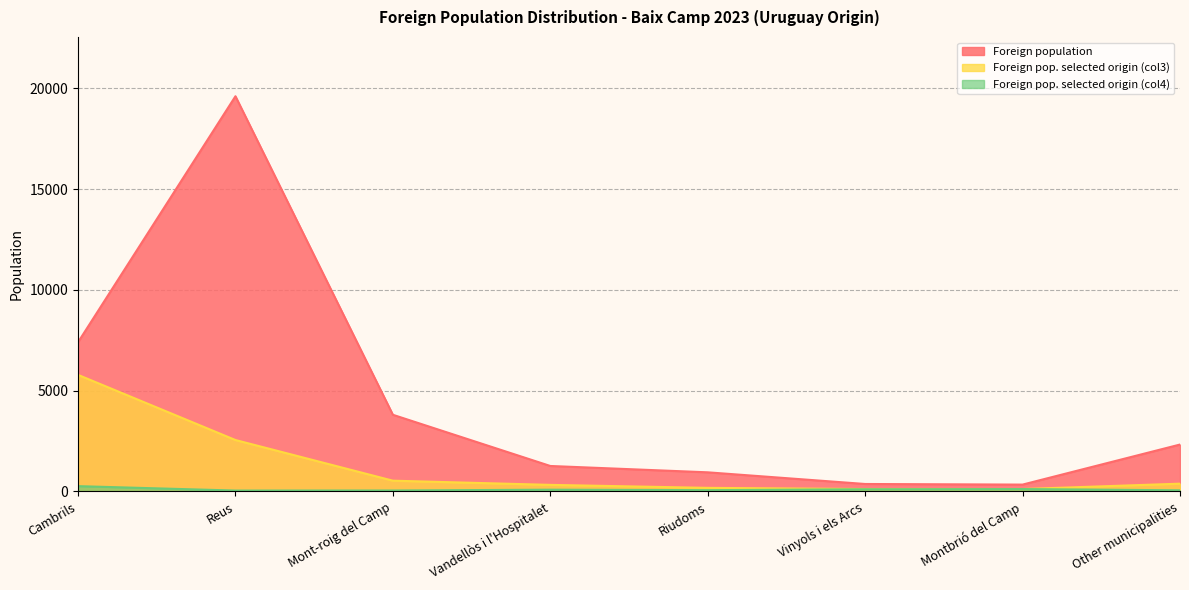

How many data points in Foreign population are above 2328?

3